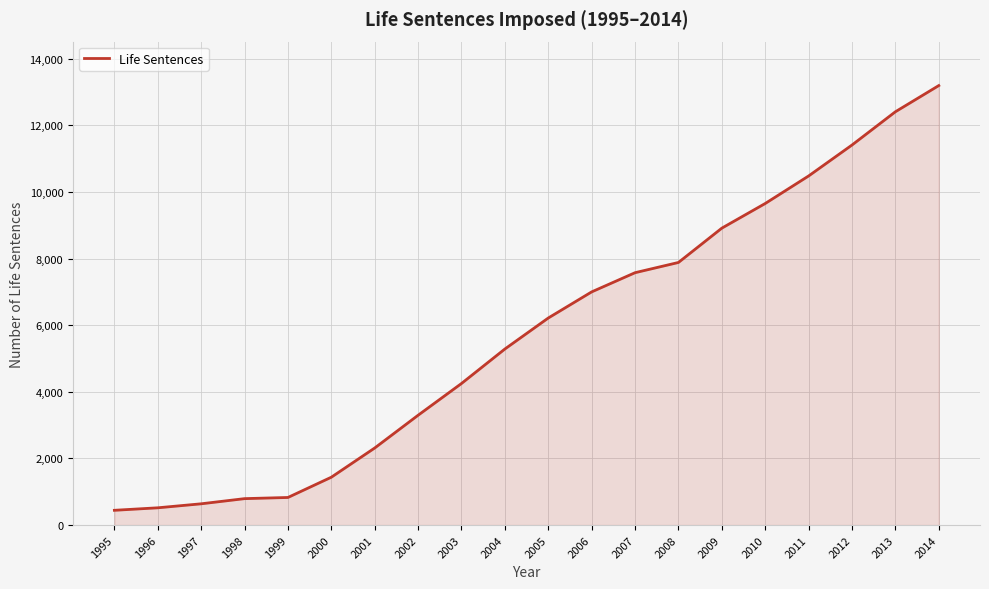

True or false: the data shows 3744 at 2001.

False